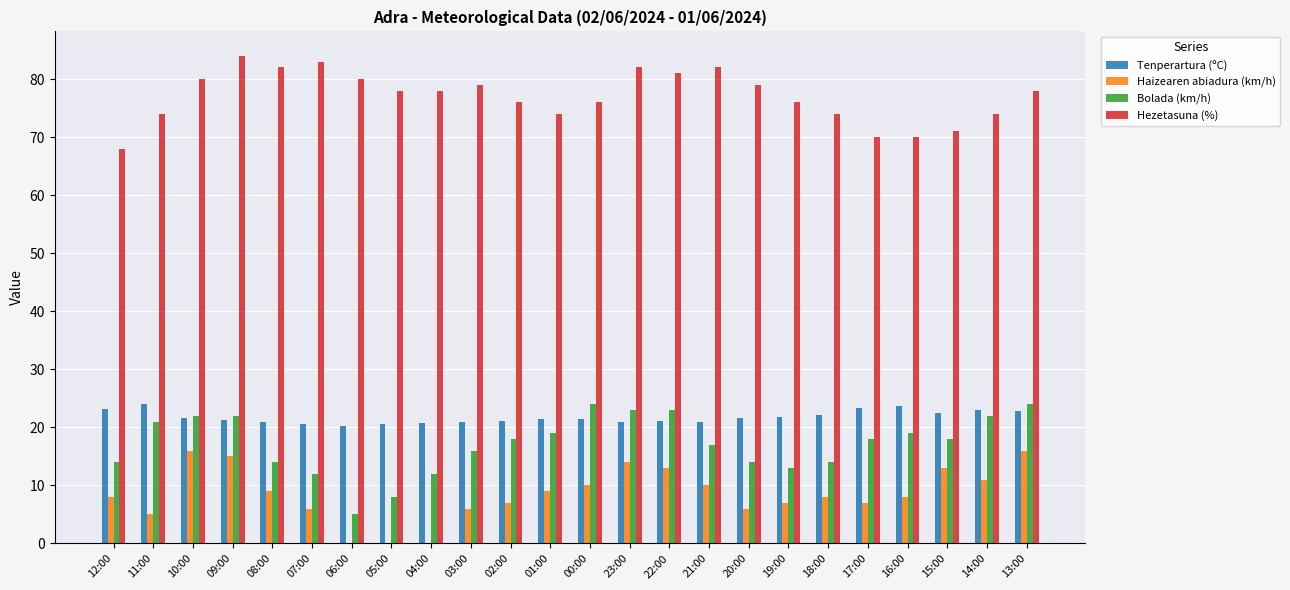

What is the total value across all series at 22:00?

138.1